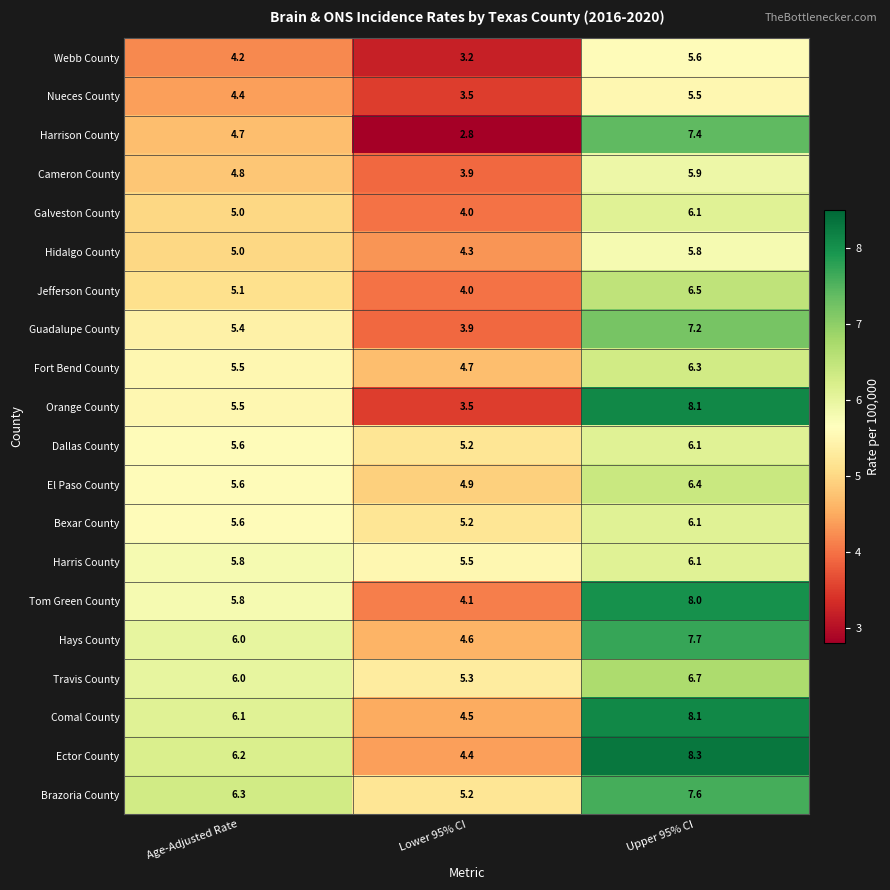

At which label is Nueces County closest to 4?

Age-Adjusted Rate